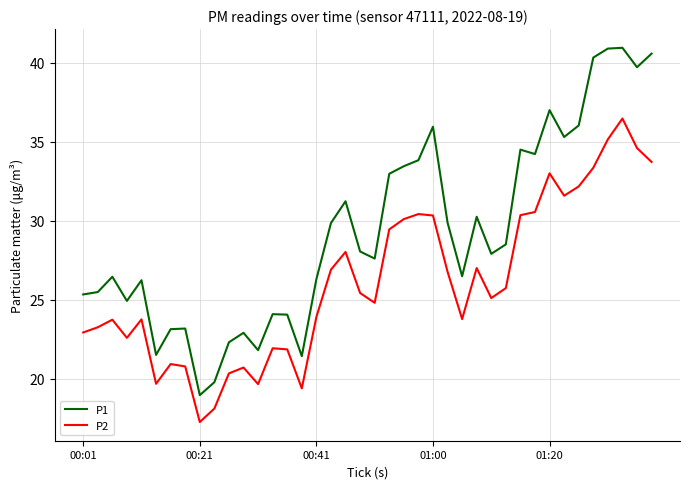

Is this an area chart (filled region under the line)?

No